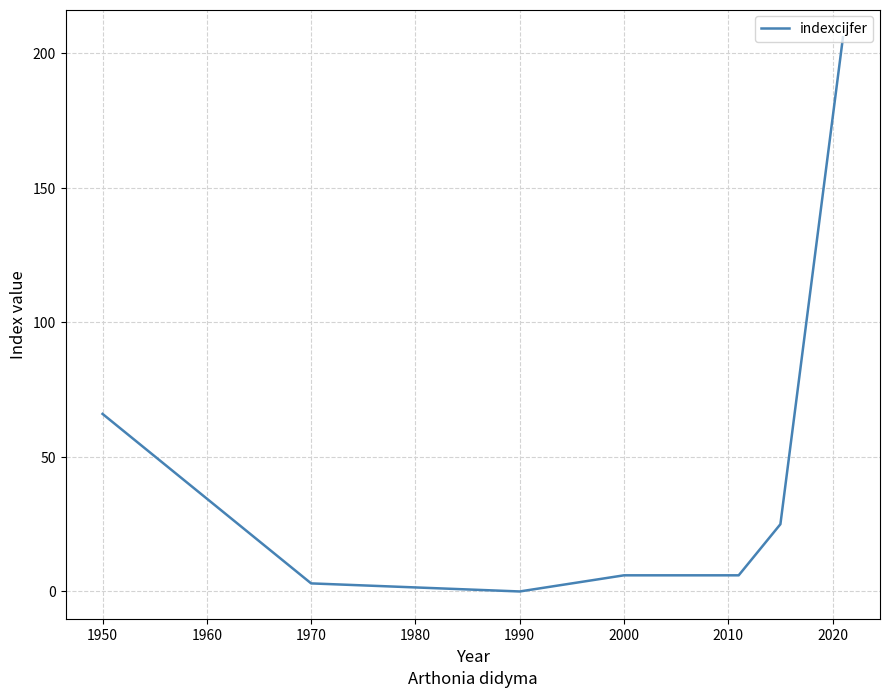

What is the greatest value displayed?

206